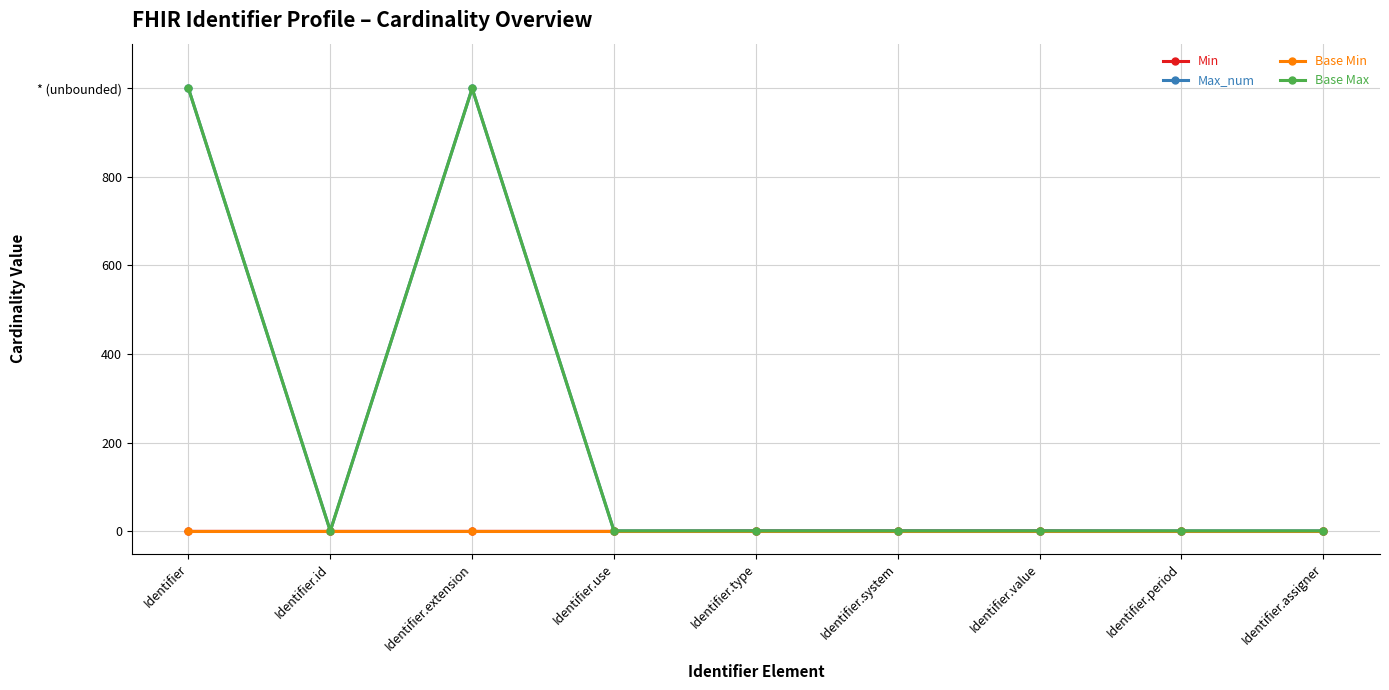

Is this an area chart (filled region under the line)?

No